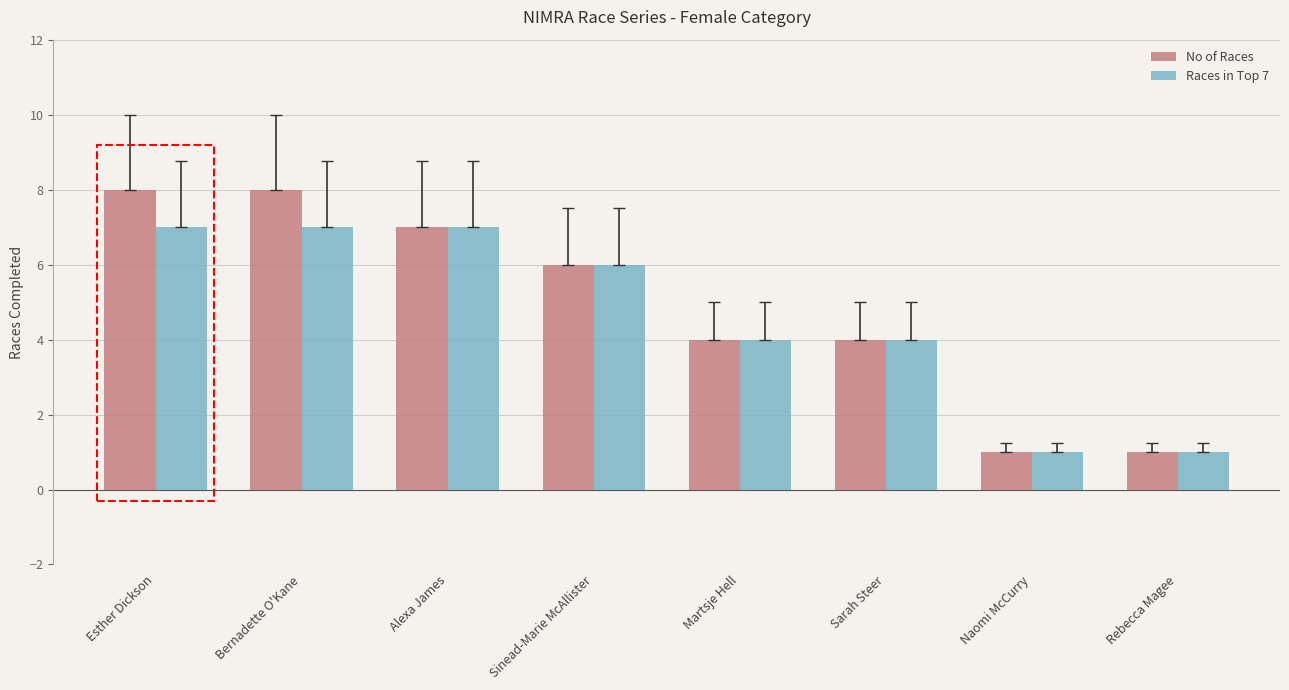

List the series in order of their overall mean, lowest first.

Races in Top 7, No of Races